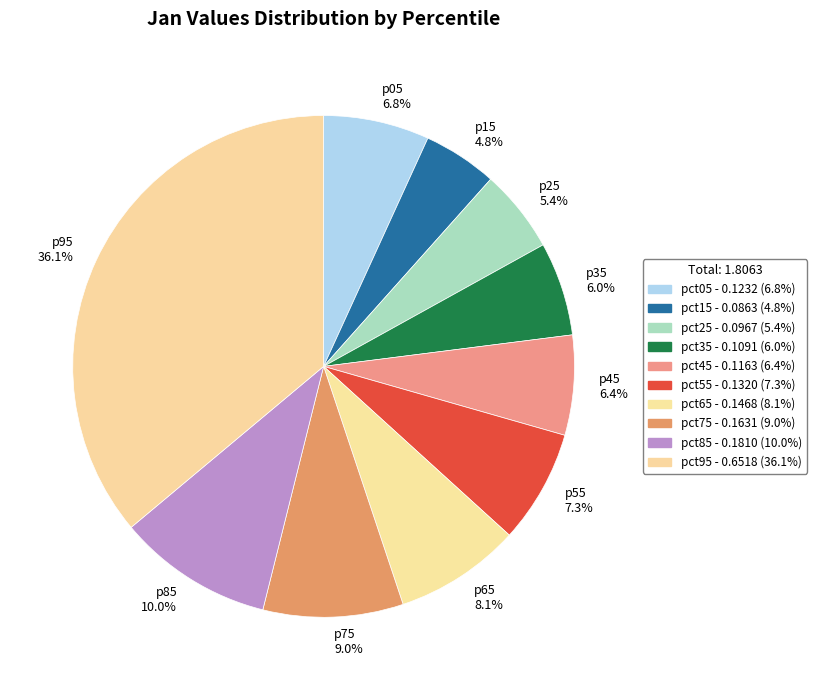

Which category has the smallest portion of the pie?

p15 4.8%